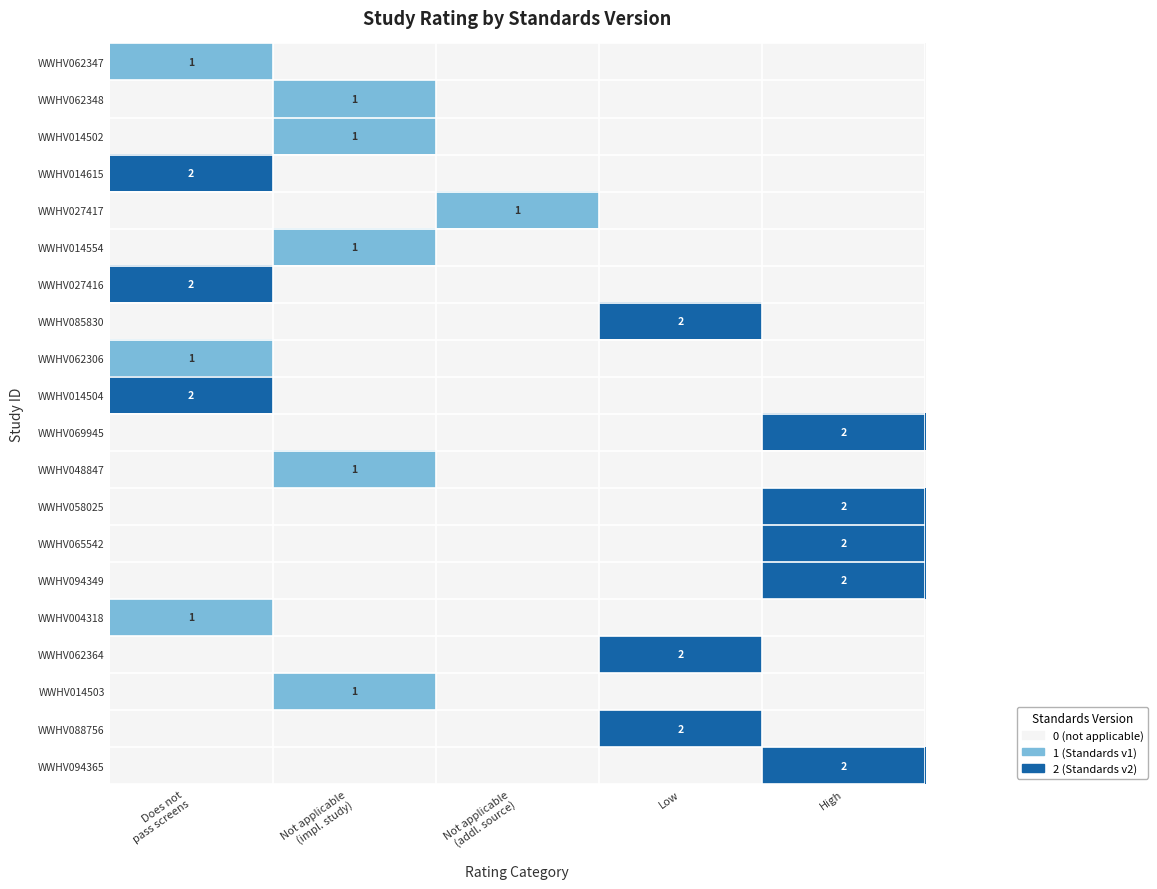

Count the WWHV088756 values in the range 0 to 1.

4